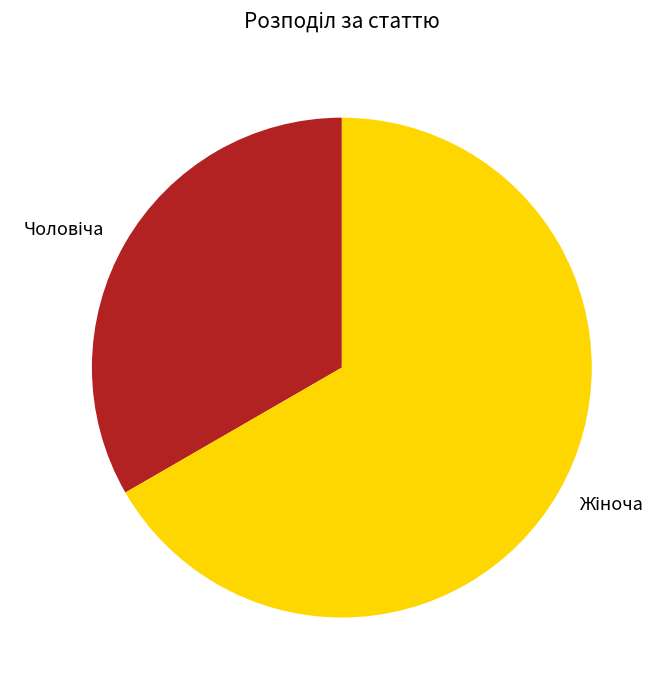

Does any single category account for the majority?

Yes